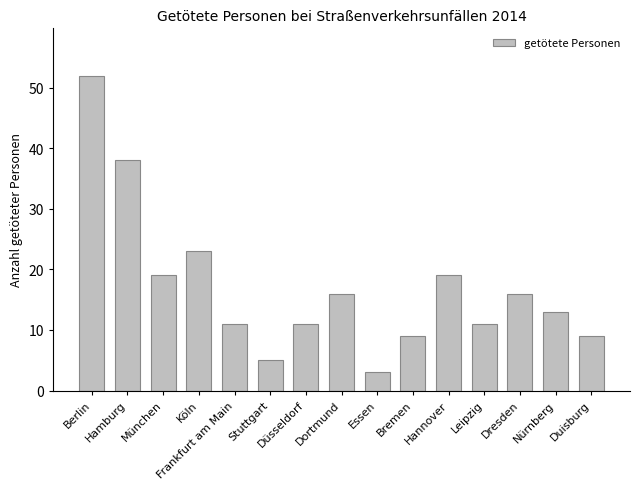

Which has a higher value, Düsseldorf or Dresden?

Dresden